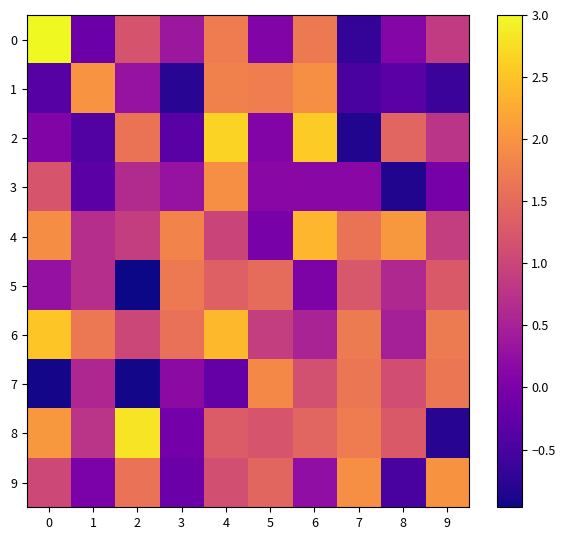

At which category is the sum across all series the highest?

4